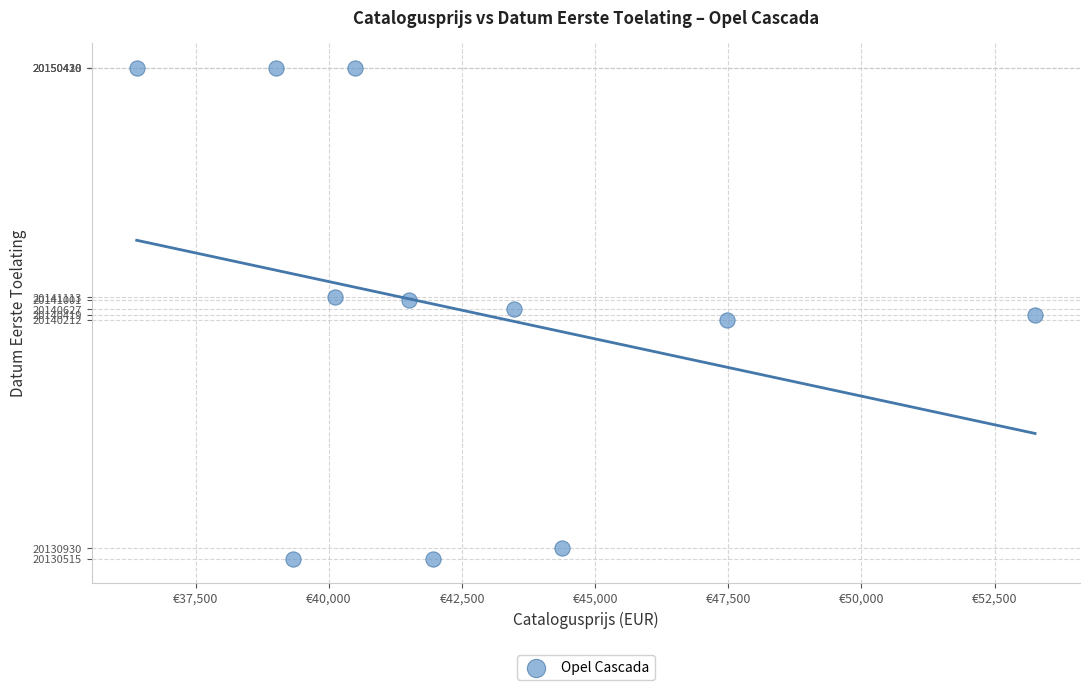

What is the average X value?

42490